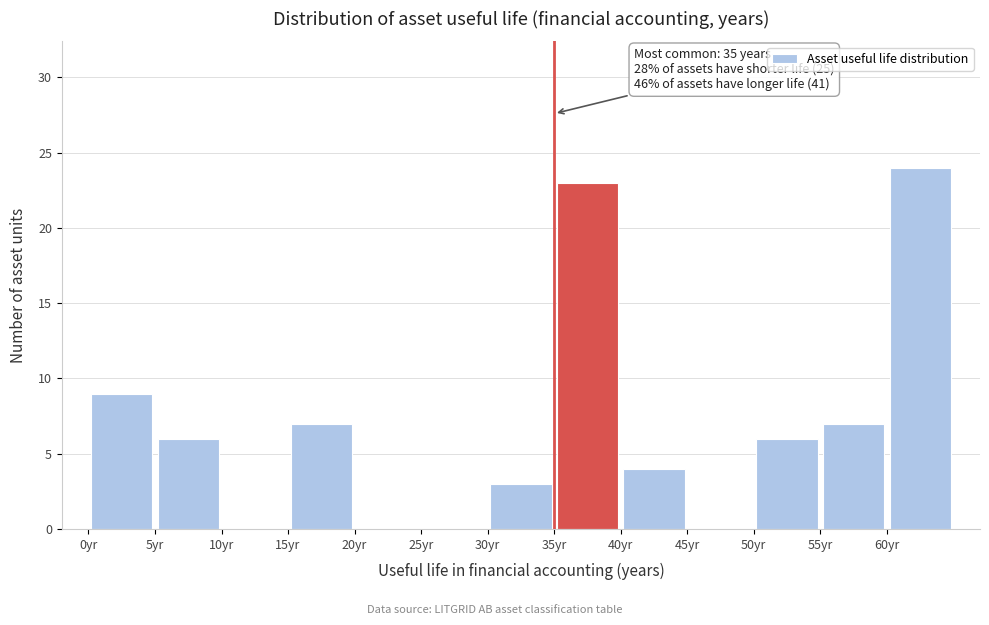

Over which range of the x-axis is the bar tallest?

60 to 65